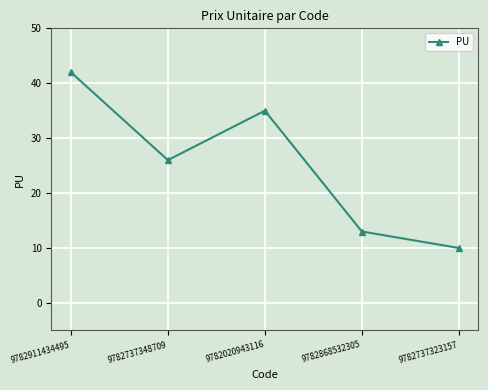

What is the sum of all values?

126